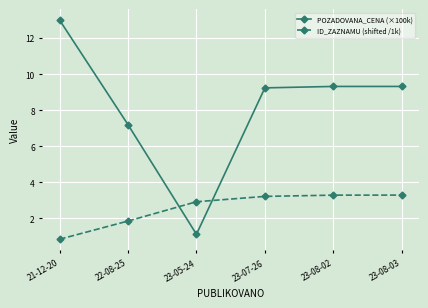

Is the value of POZADOVANA_CENA (×100k) at 23-08-03 greater than the value of ID_ZAZNAMU (shifted /1k) at 23-05-24?

Yes